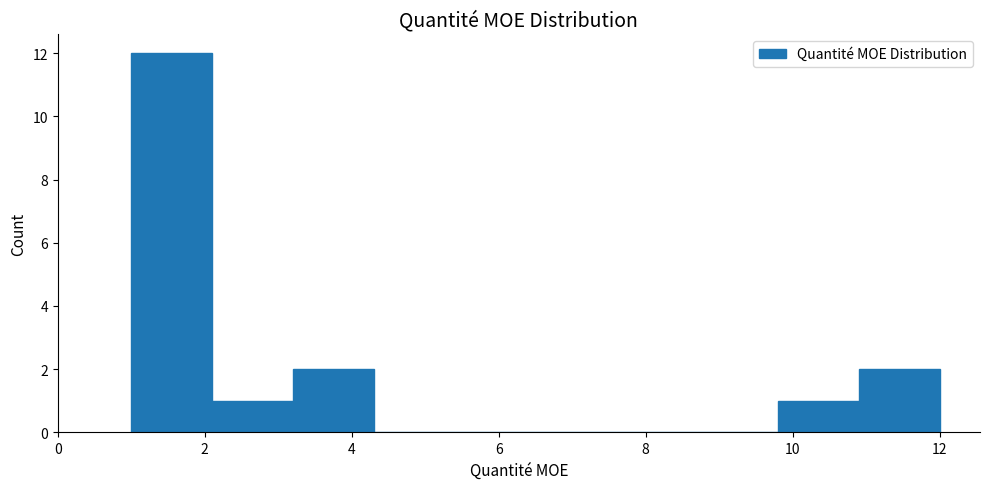

Reading left to right, transcribe this chart: for each bar, give the range it covers on the x-axis and its height. Neither the bar edges nor the heights are printed on the chart, so give them approximately, as read against the axes.

1.0 to 2.1: 12
2.1 to 3.2: 1
3.2 to 4.3: 2
4.3 to 5.4: 0
5.4 to 6.5: 0
6.5 to 7.6: 0
7.6 to 8.7: 0
8.7 to 9.8: 0
9.8 to 10.9: 1
10.9 to 12.0: 2